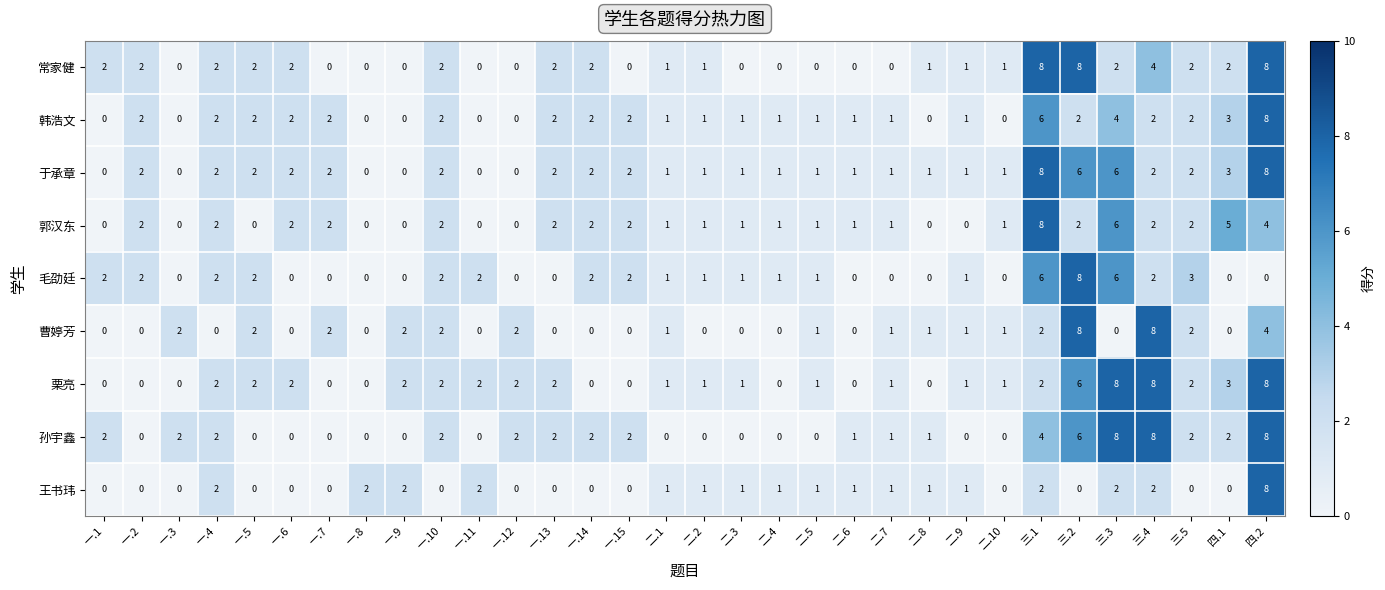

What is the greatest value displayed?

8